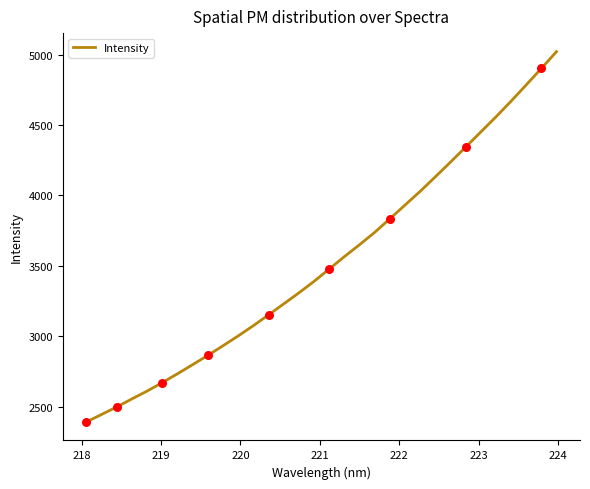

What is the greatest value displayed?

5020.4